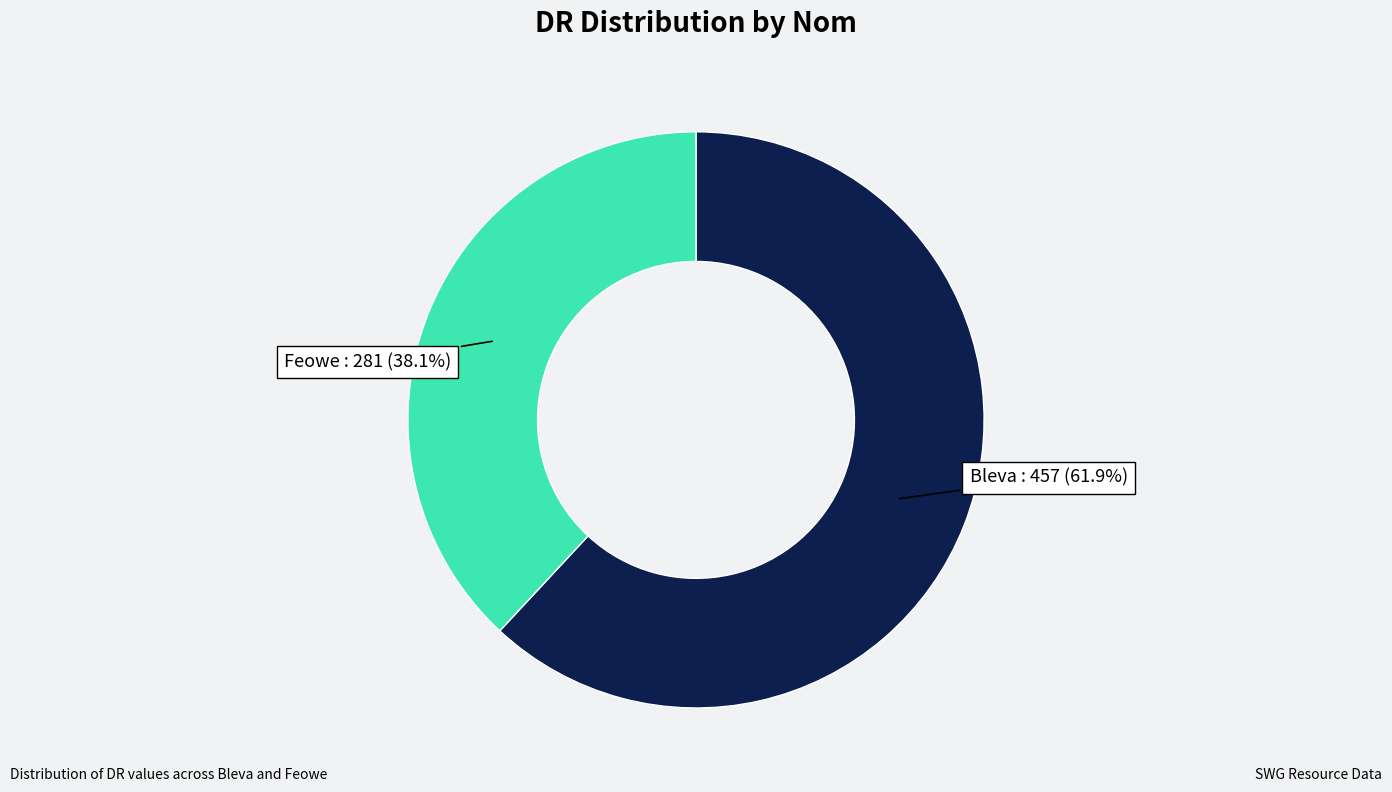

Is there any slice that represents more than half of the pie?

Yes